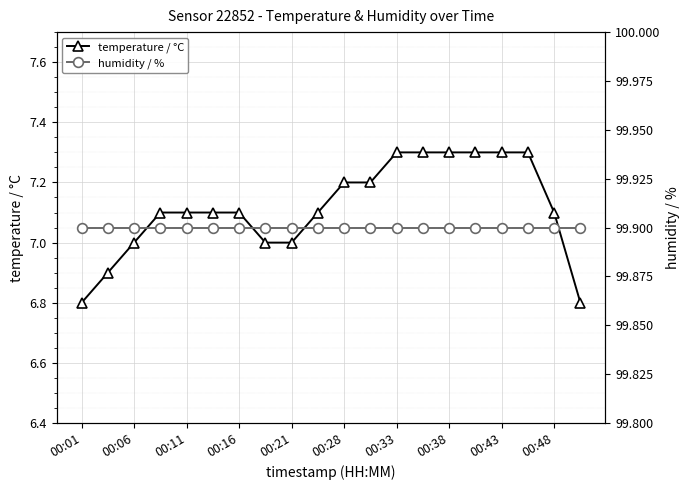

The value of temperature / °C at 00:28 is 7.2. True or false?

True